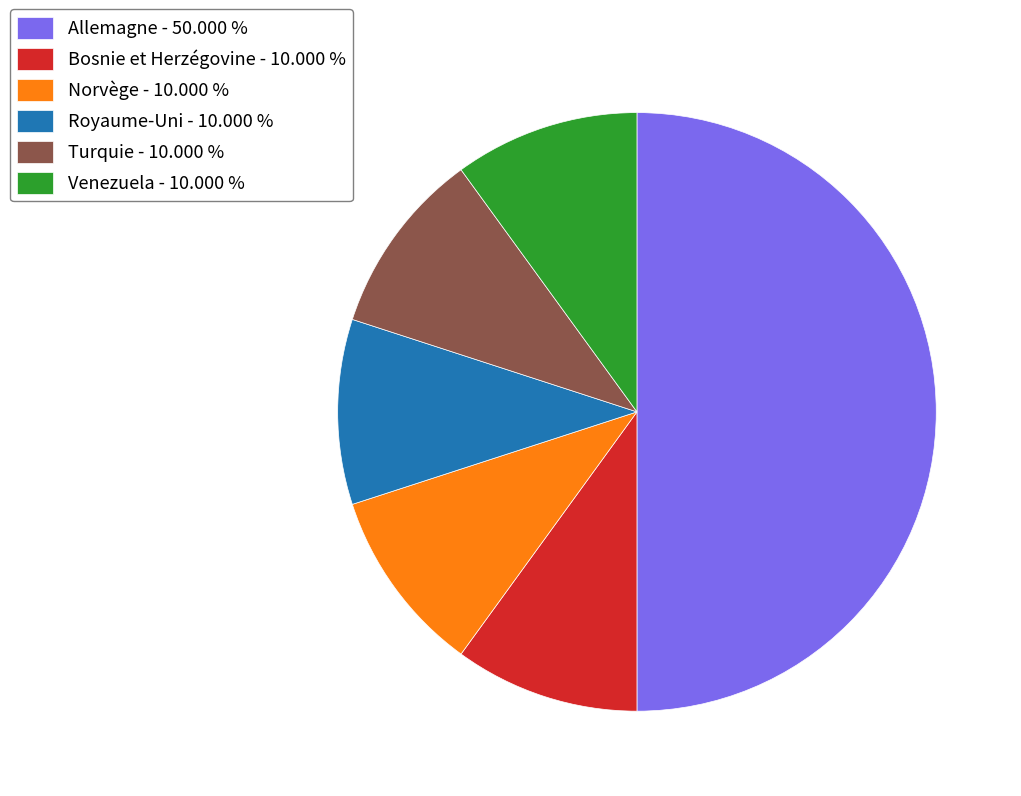

Do Royaume-Uni - 10.000 % and Venezuela - 10.000 % together represent more than half of the pie?

No